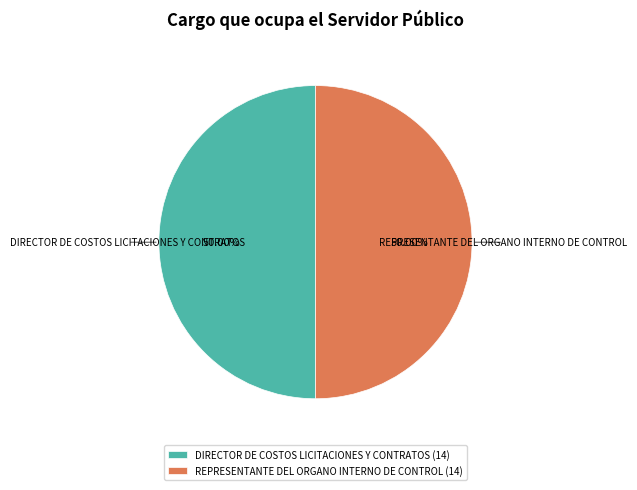

To the nearest percent, what is the combined percentage of REPRESENTANTE DEL ORGANO INTERNO DE CONTROL and DIRECTOR DE COSTOS LICITACIONES Y CONTRATOS?

100%